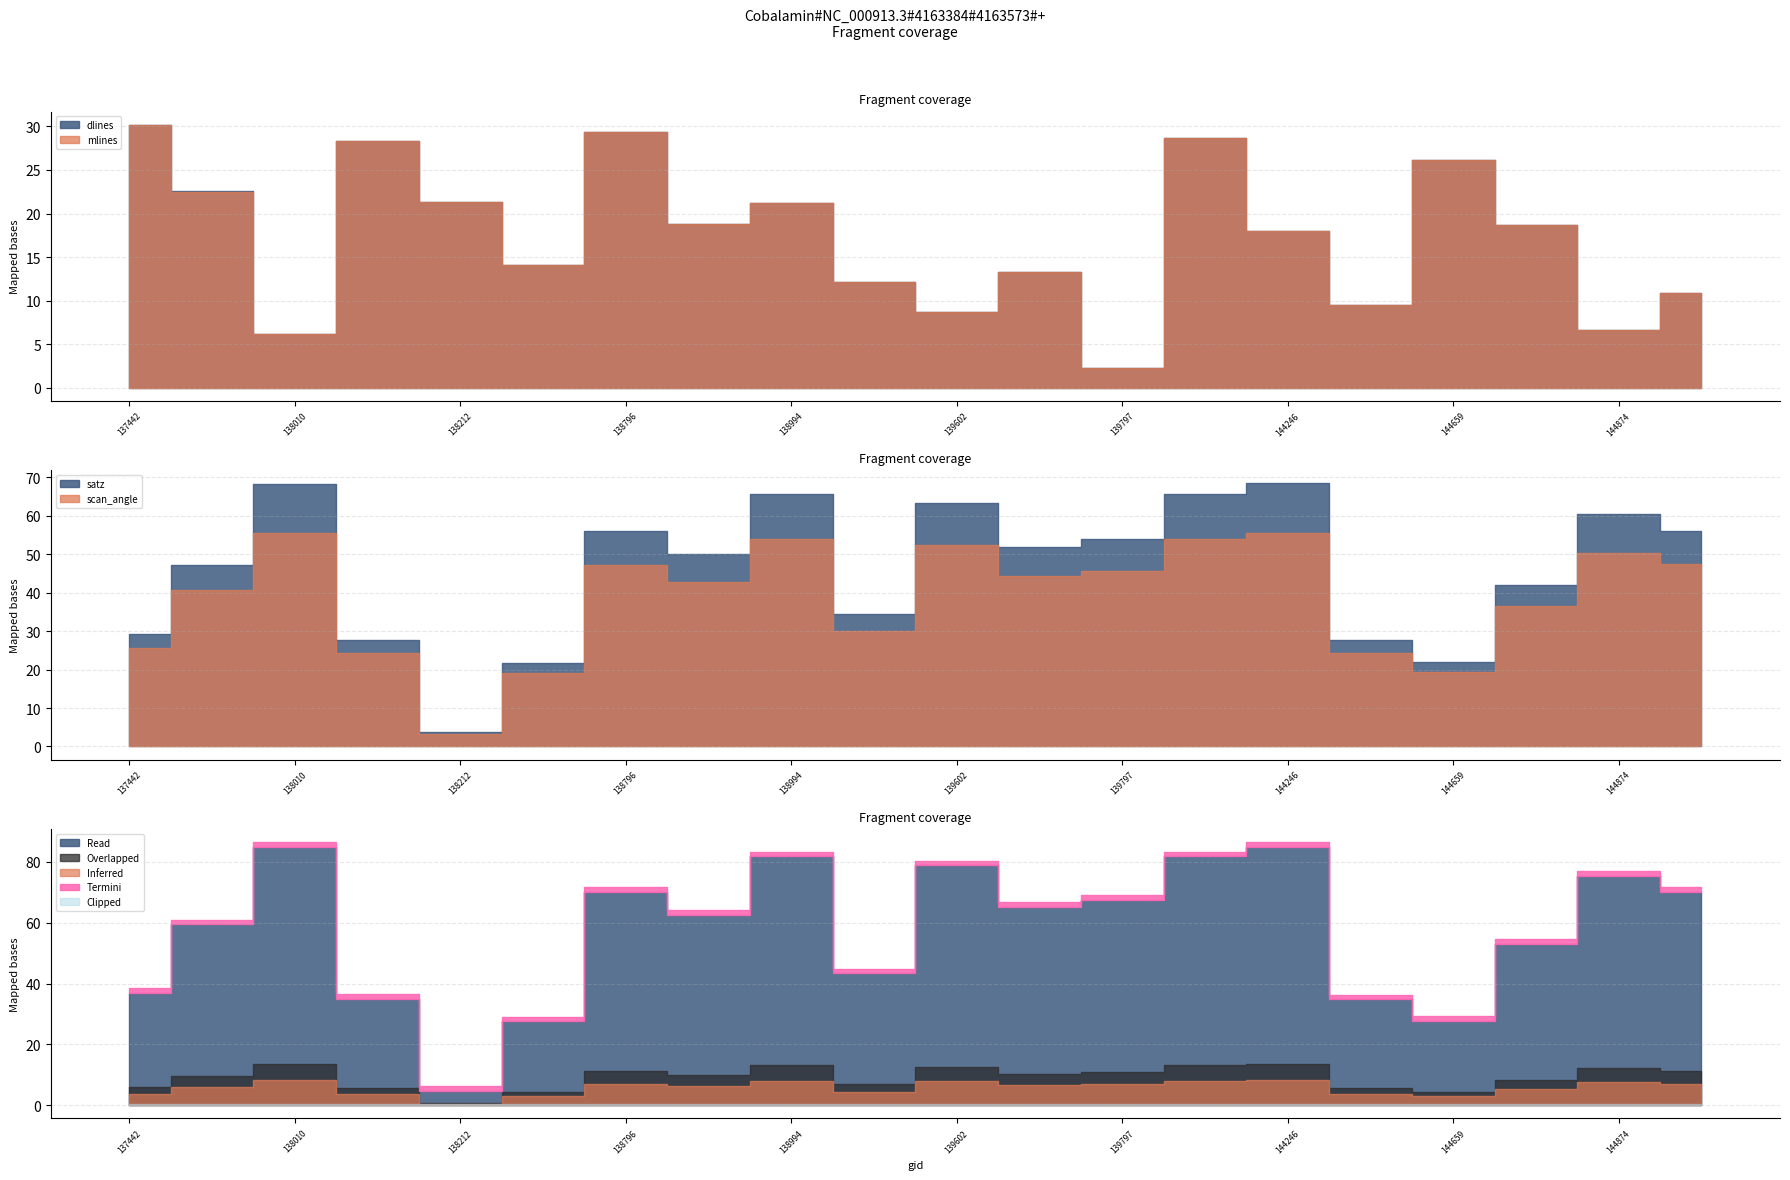

How many data points in satz are less than 51?

10